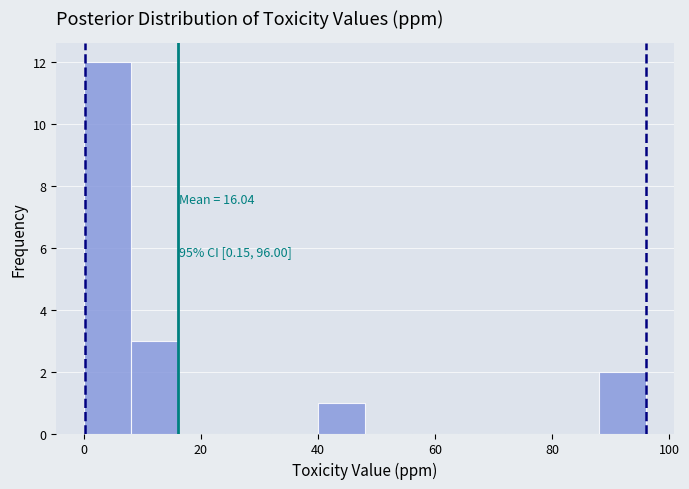

Around what value on the x-axis is the tallest bar? Give the approximate position of its centre, as read against the axis.

4